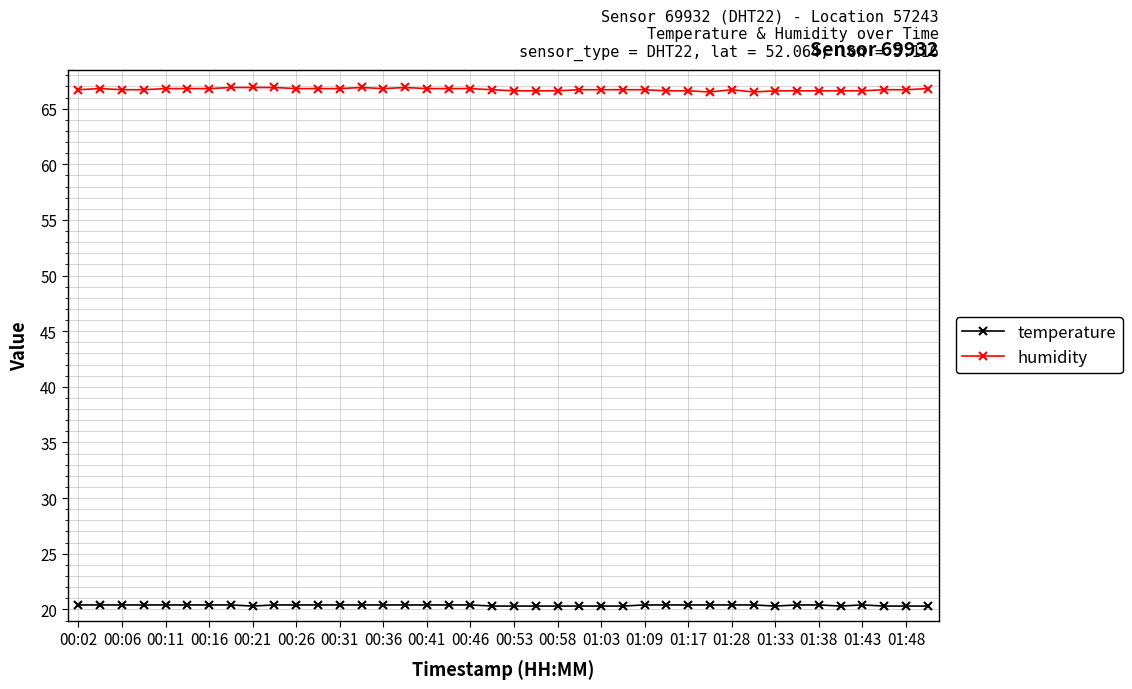

What is the sum of all temperature values?

814.7